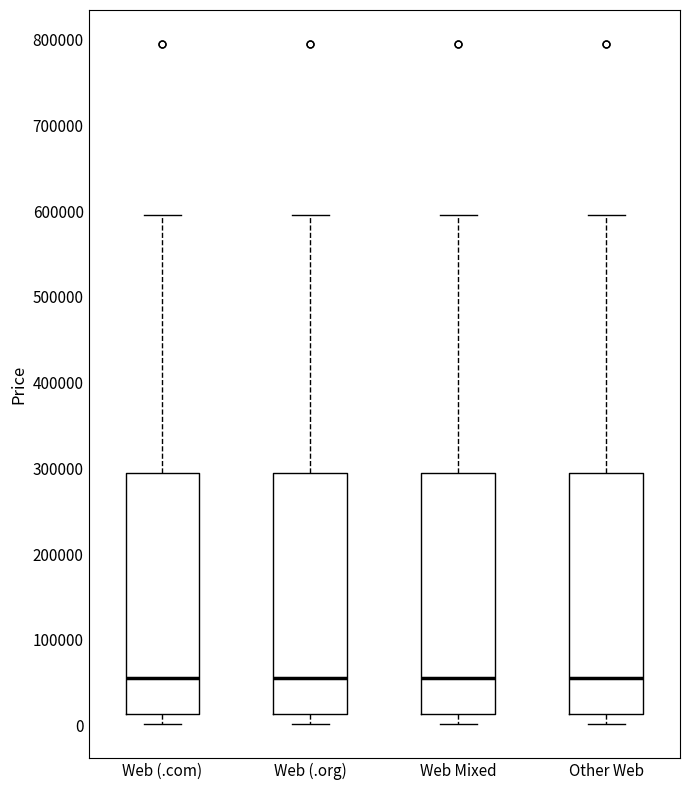

Reading left to right, read every box against the y-axis: the position of its median line, the range the box covers, and the ends of its whiskers. The values are not printed on the chart, so give them approximately, as read against the axis.

Web (.com): median 50000, box 10000 to 290000, whiskers 0 to 590000
Web (.org): median 50000, box 10000 to 290000, whiskers 0 to 590000
Web Mixed: median 50000, box 10000 to 290000, whiskers 0 to 590000
Other Web: median 50000, box 10000 to 290000, whiskers 0 to 590000